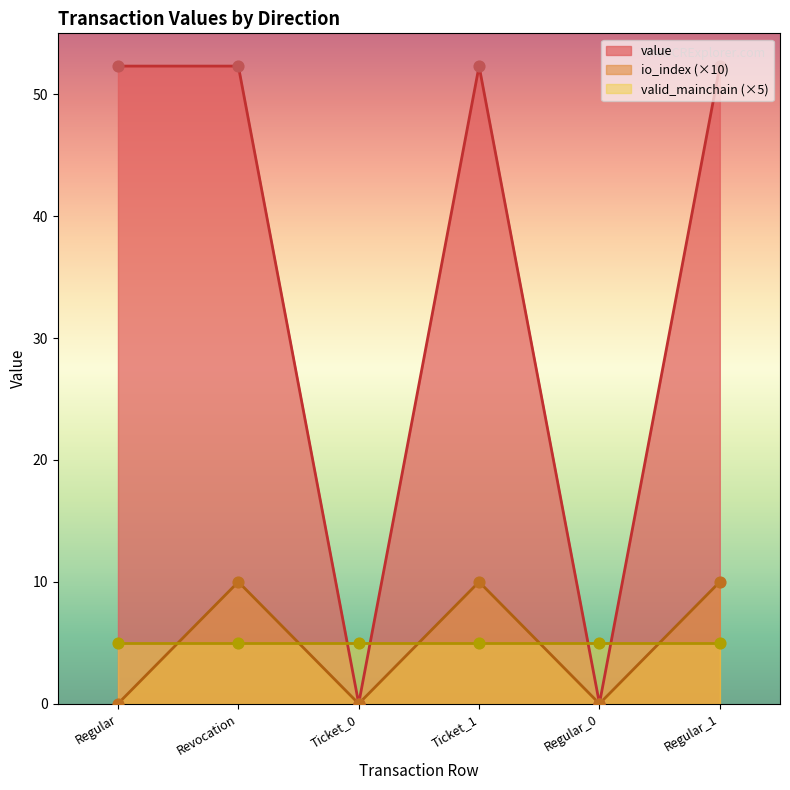

Which series reaches the maximum Y coordinate?

value